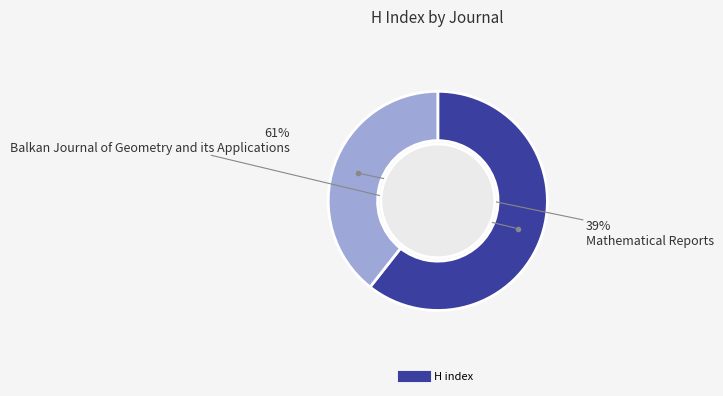

Is there a majority slice in this chart?

Yes